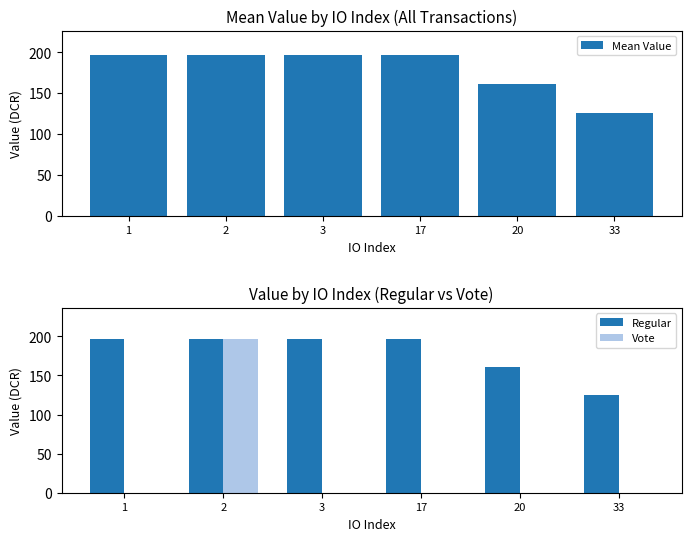

The value of Mean Value at 3 is 135.8. True or false?

False